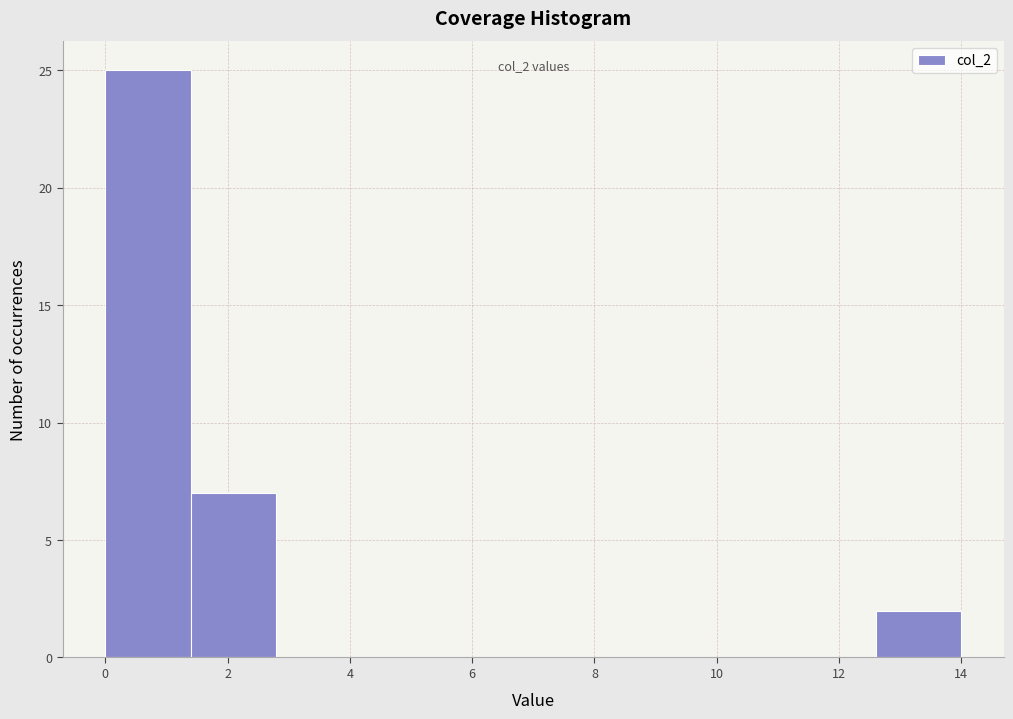

Over which range of the x-axis is the bar tallest?

0.0 to 1.4